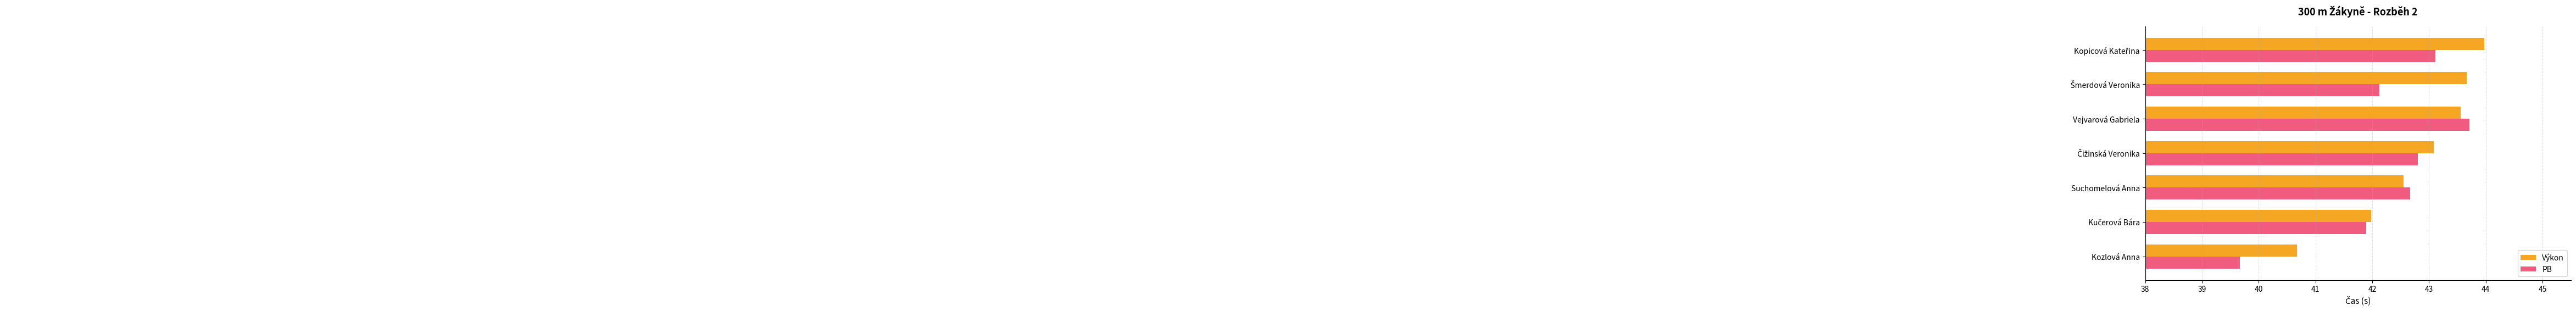

Which series has the largest range (max minus min)?

PB